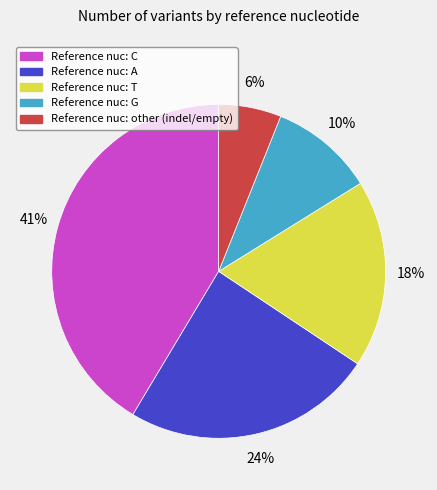

Count the number of slices in the pie.

5